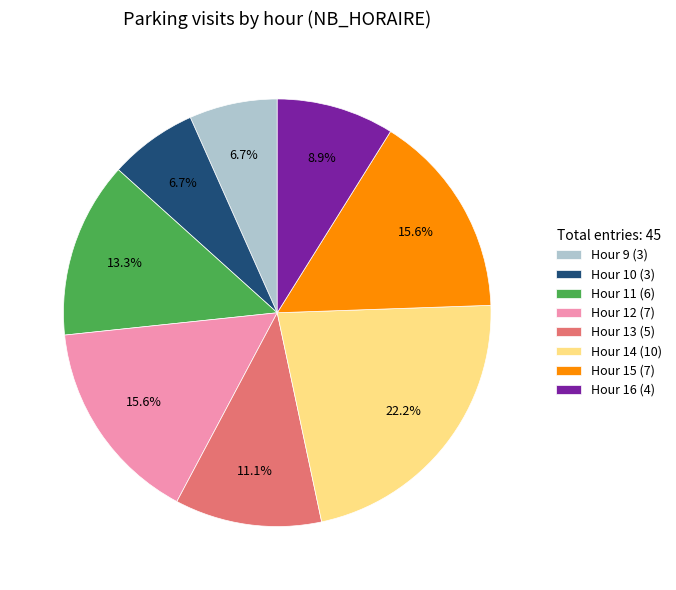

What portion of the pie excludes Hour 10 (3)?

93.3%